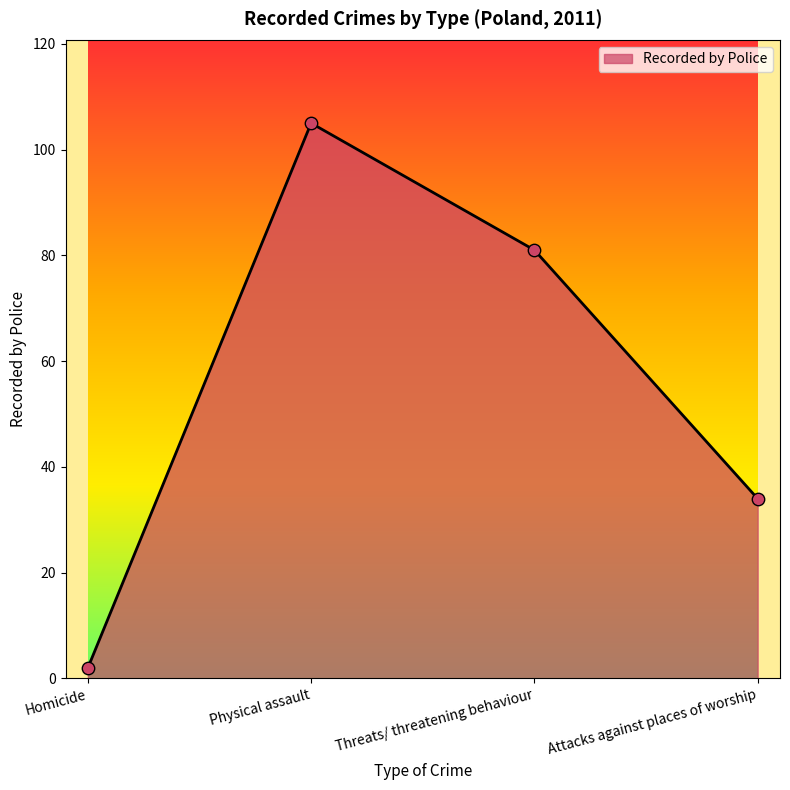

Approximately how many times larger is the value at Physical assault compared to Threats/ threatening behaviour?

1.3